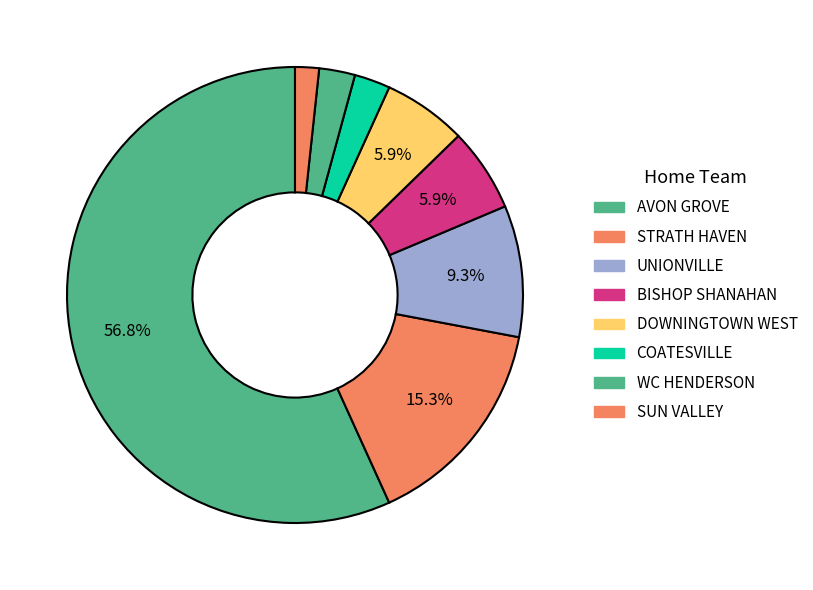

Count the number of slices in the pie.

8